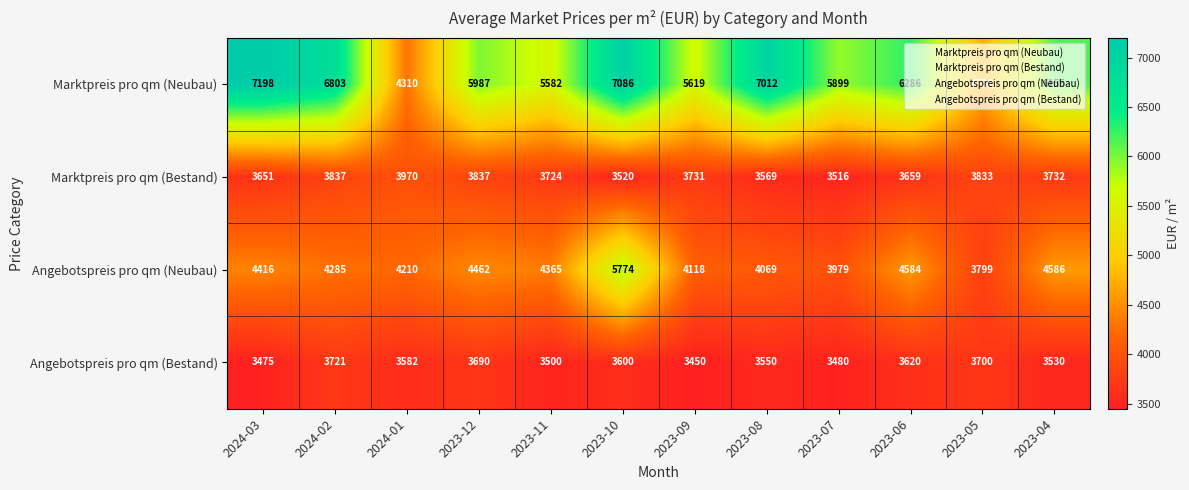

Count the number of data series in this chart.

4